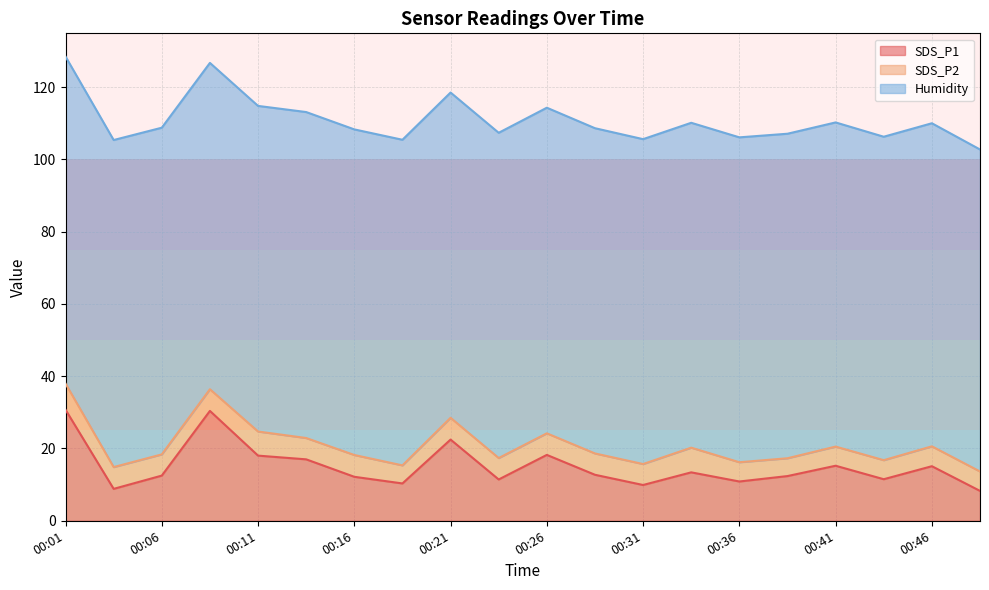

The SDS_P1 series shows 12.2 at 00:16. True or false?

True